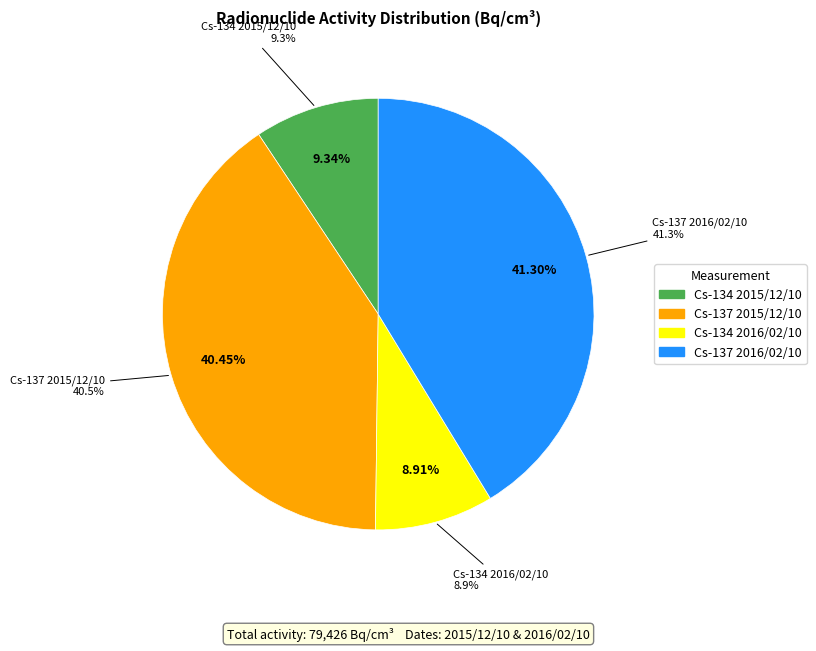

Is there a majority slice in this chart?

No